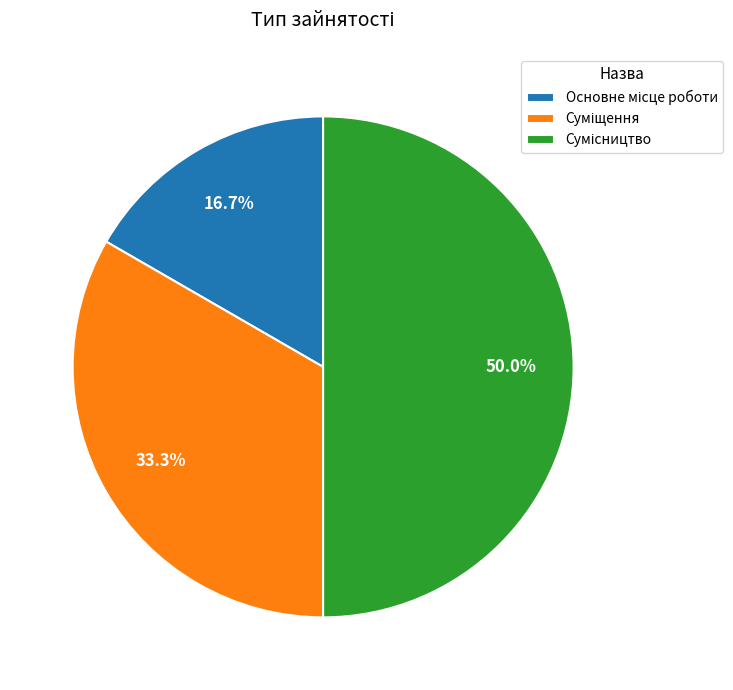

Is there a majority slice in this chart?

No